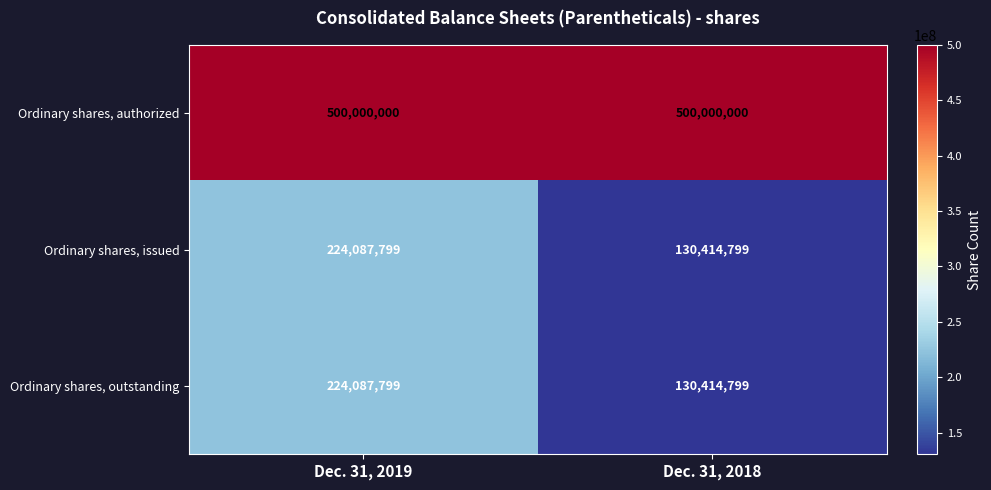

Is it true that Ordinary shares, outstanding equals 130414799 at Dec. 31, 2018?

True